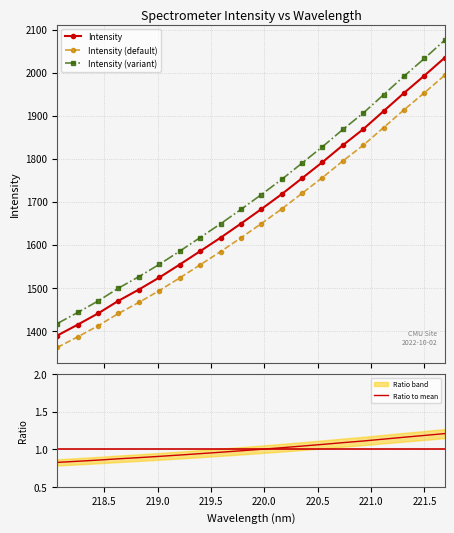

List the series in order of their peak value, highest first.

Intensity (variant), Intensity, Intensity (default), Ratio to mean